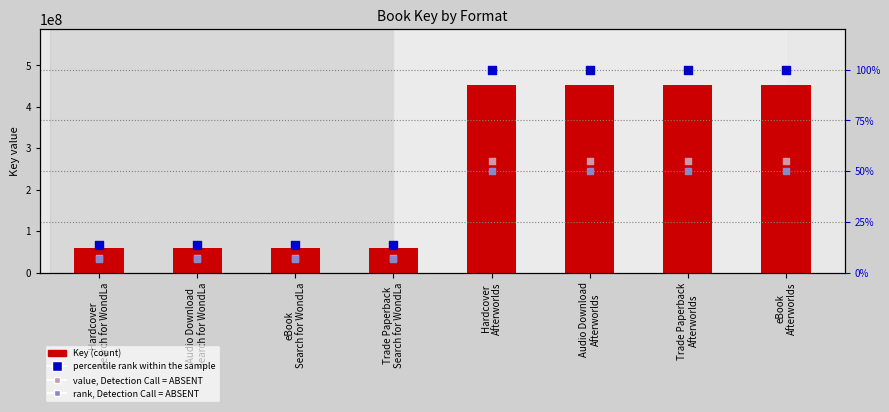

Which series reaches the minimum Y coordinate?

rank, Detection Call = ABSENT